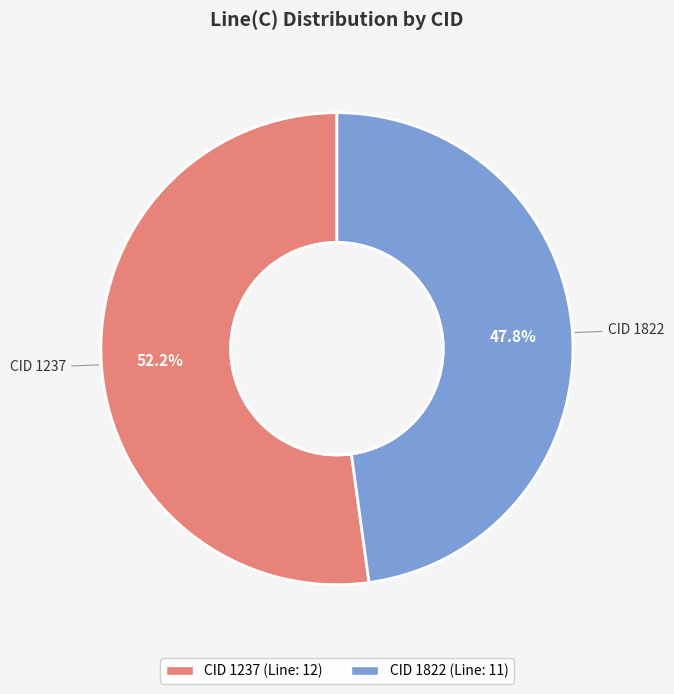

Does any single category account for the majority?

Yes